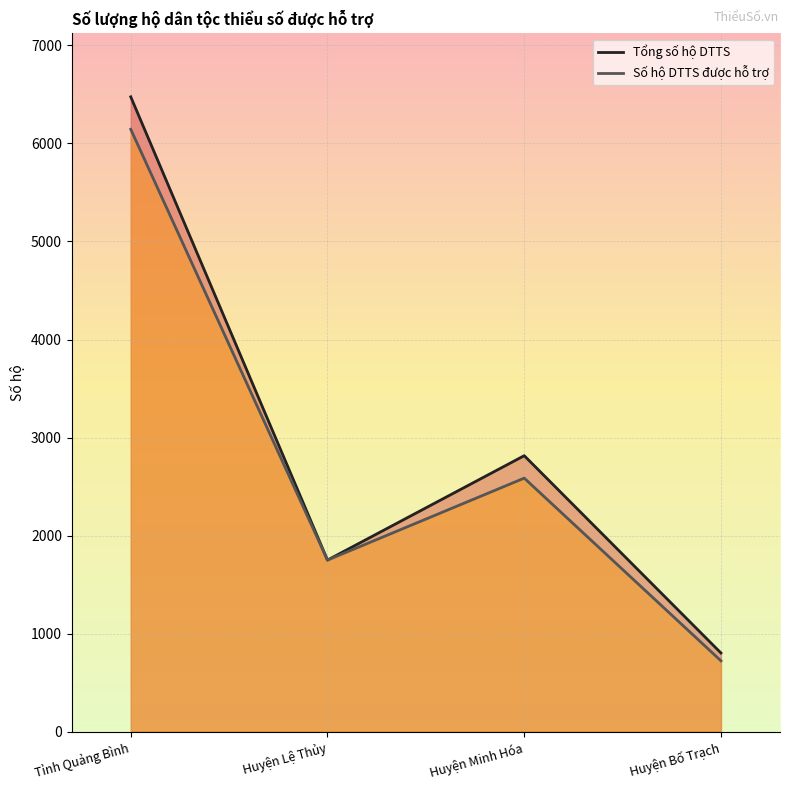

True or false: Tổng số hộ DTTS has a value of 1160.3 at Huyện Minh Hóa.

False